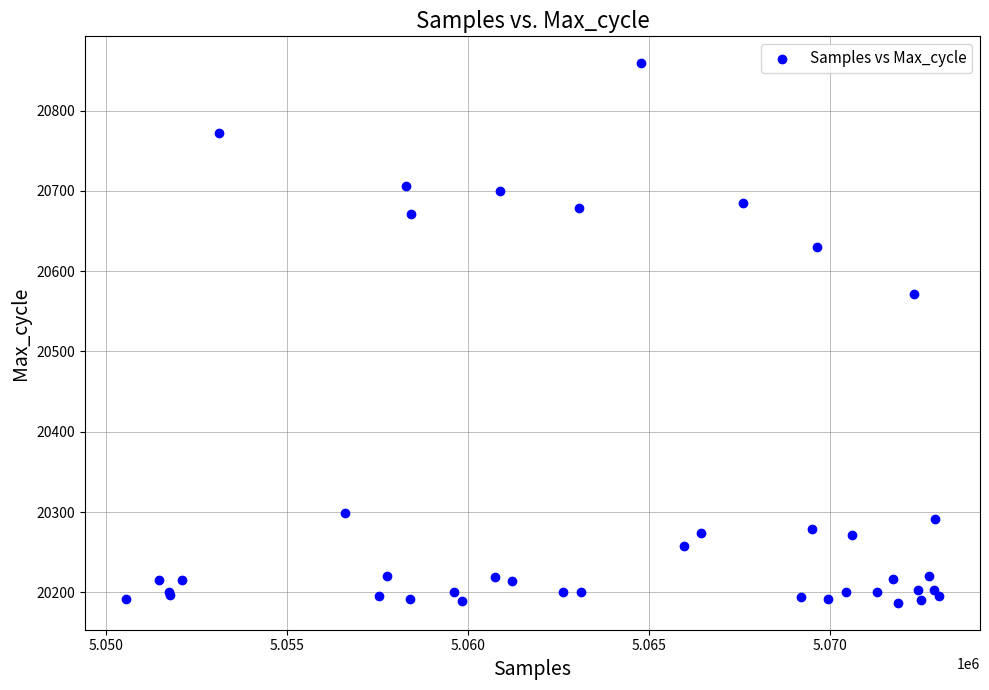

What Y value in the scatter plot is closest to 20523?

20572